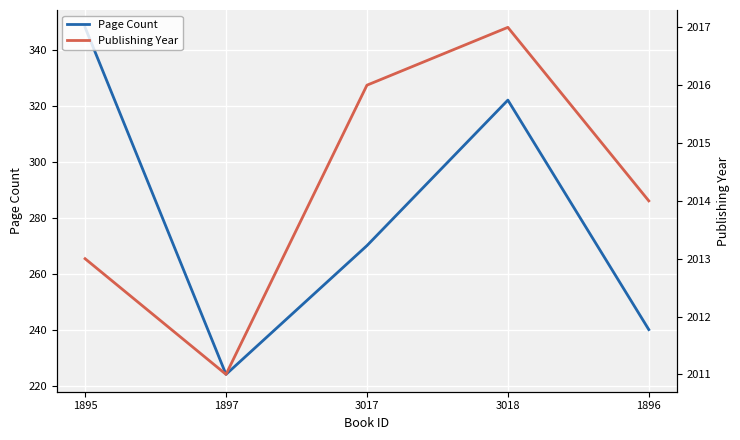

Reading right to left, what are all the values shown in this chart?

Page Count: 1896=240	3018=322	3017=270	1897=224	1895=348
Publishing Year: 1896=2014	3018=2017	3017=2016	1897=2011	1895=2013